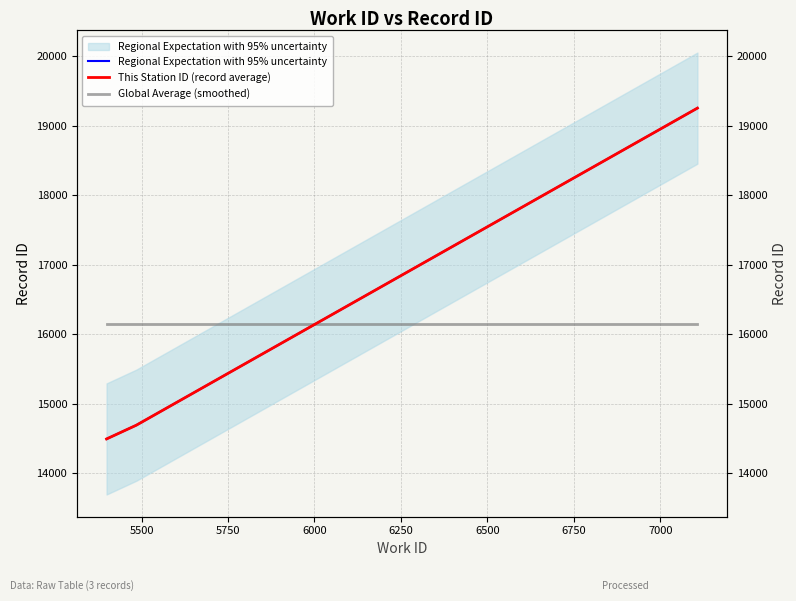

Is this an area chart (filled region under the line)?

No